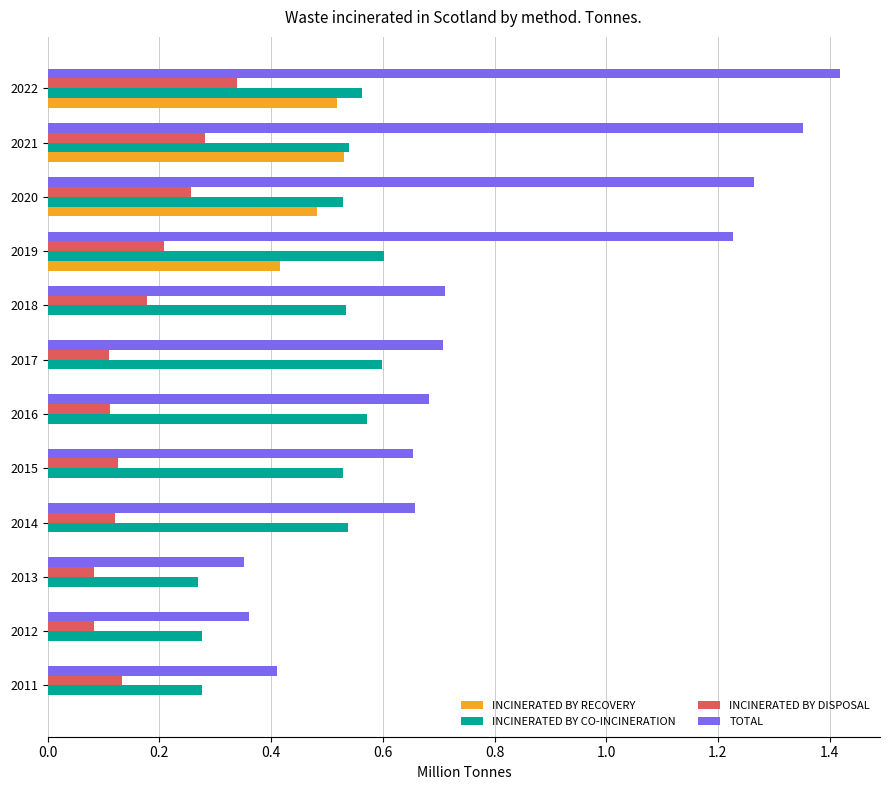

At which category is the sum across all series the highest?

2022